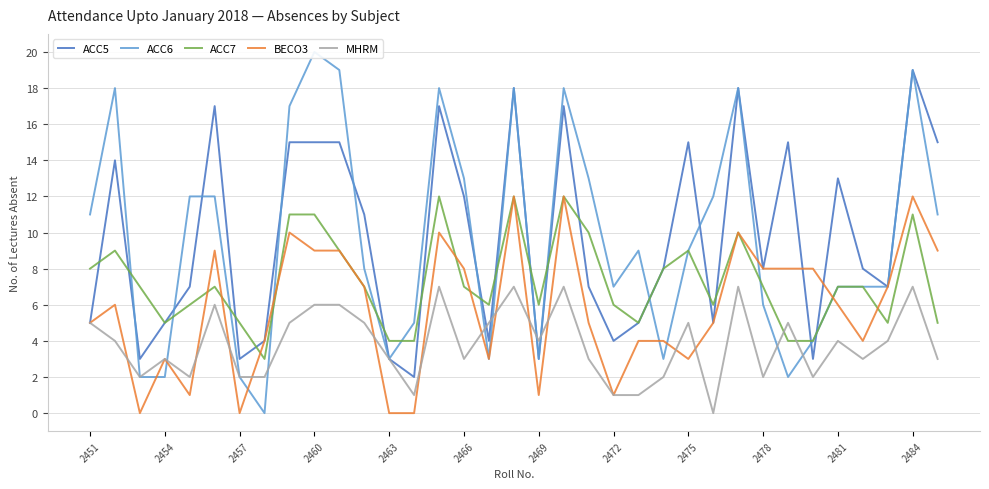

At how many categories does at least one series exceed 6?

28